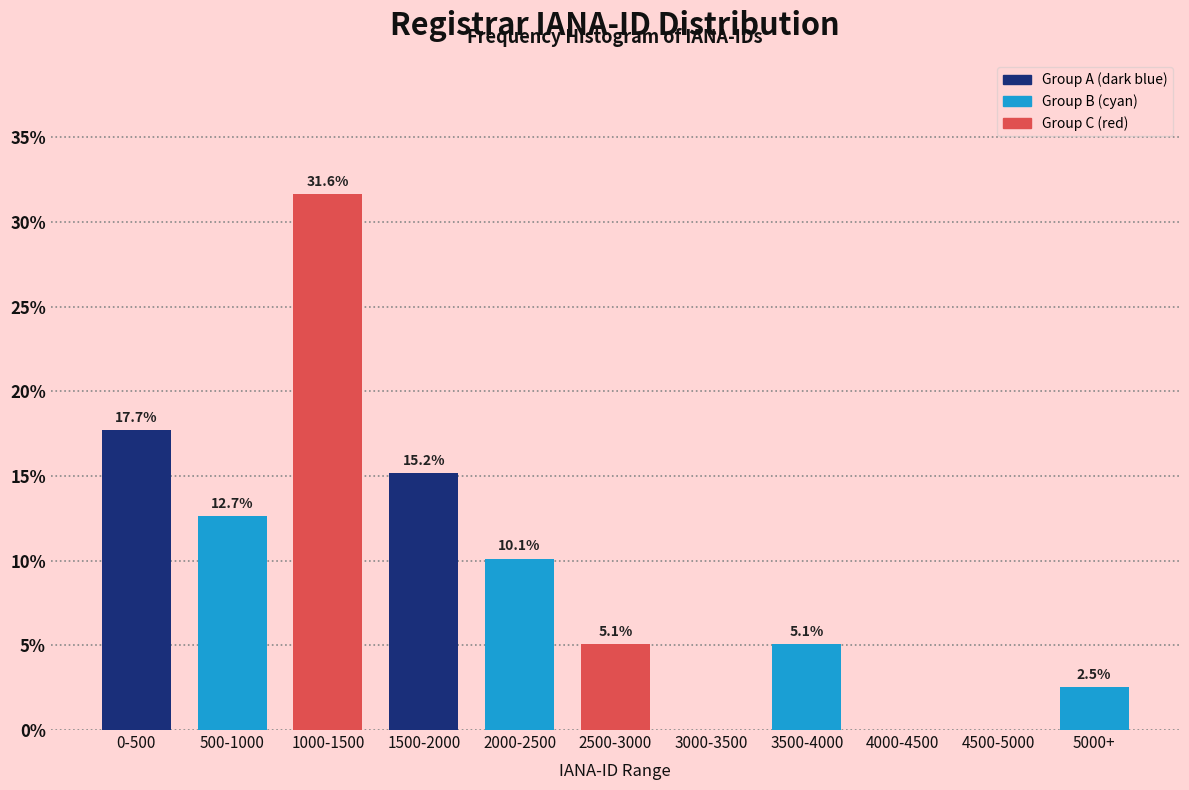

Reading right to left, what are all the values shown in this chart?

5000+=2.5	4500-5000=0.0	4000-4500=0.0	3500-4000=5.1	3000-3500=0.0	2500-3000=5.1	2000-2500=10.1	1500-2000=15.2	1000-1500=31.6	500-1000=12.7	0-500=17.7